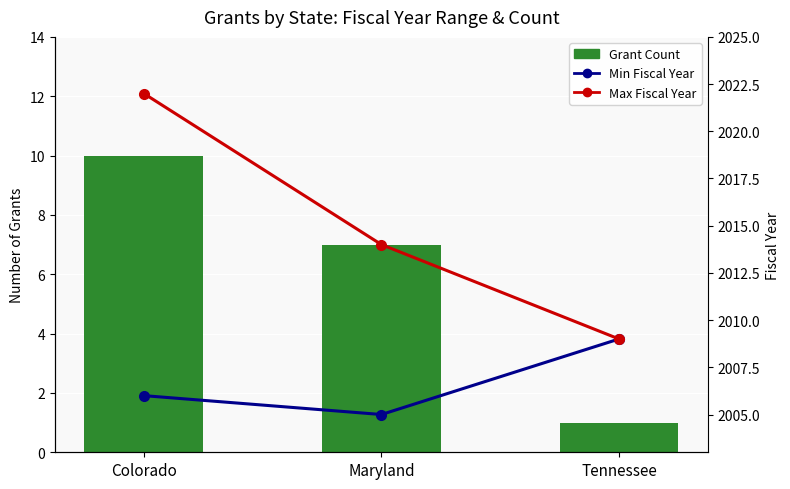

Which series changed the most between Maryland and Tennessee?

Grant Count